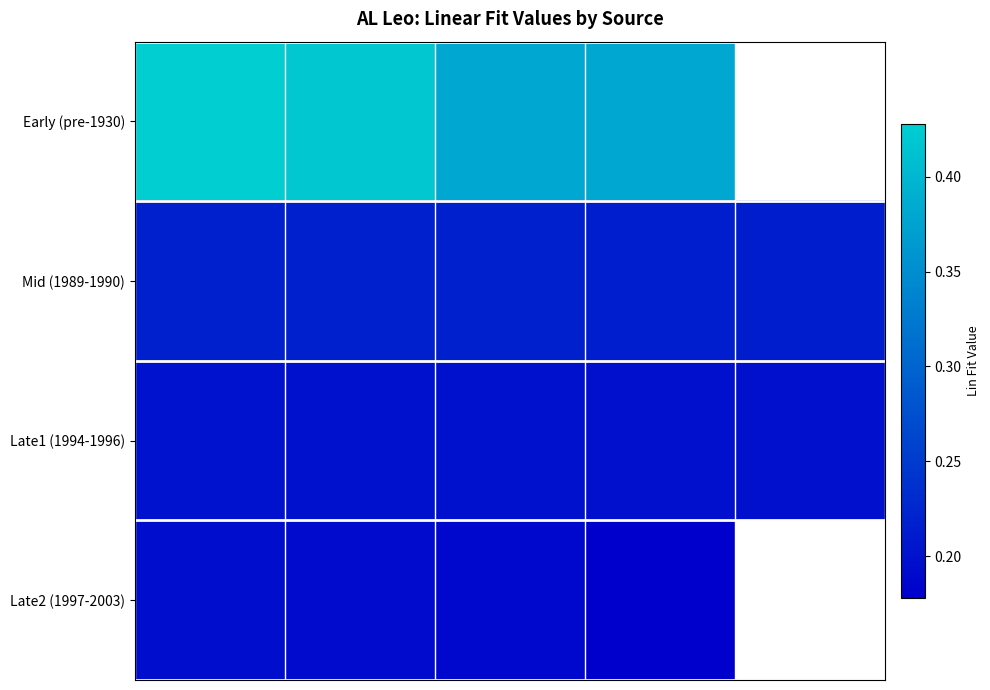

What is the smallest value displayed?

0.2